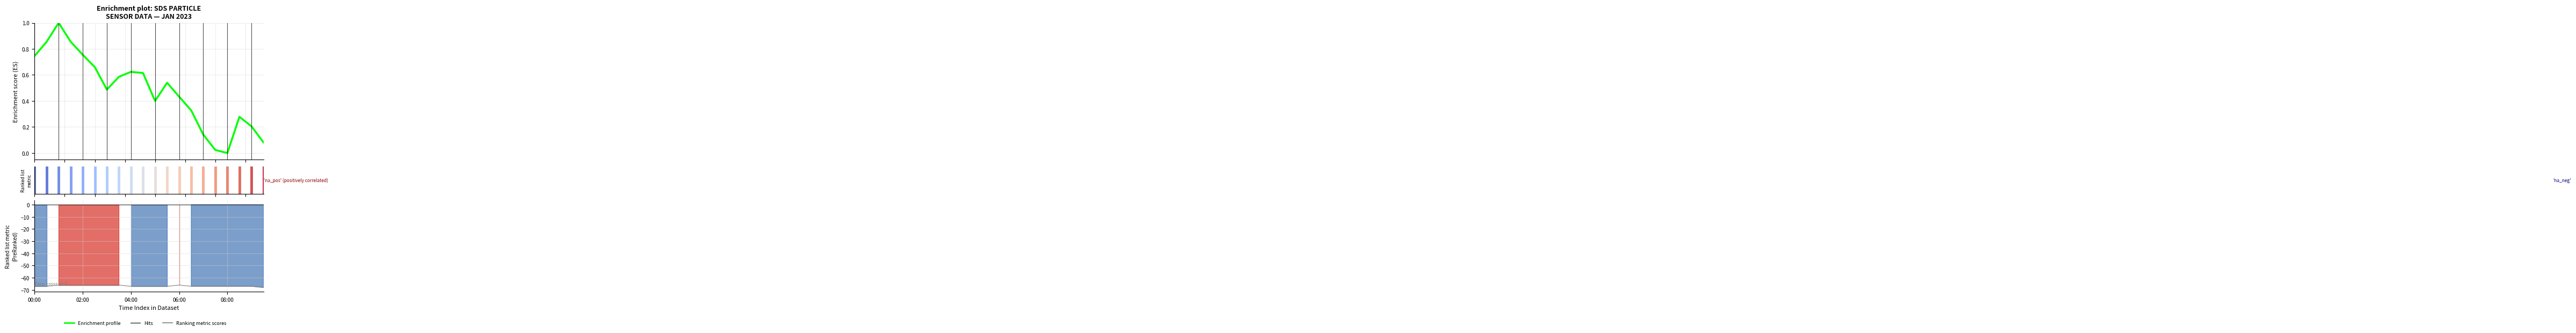

At which category does Enrichment profile reach its first local valley?

6